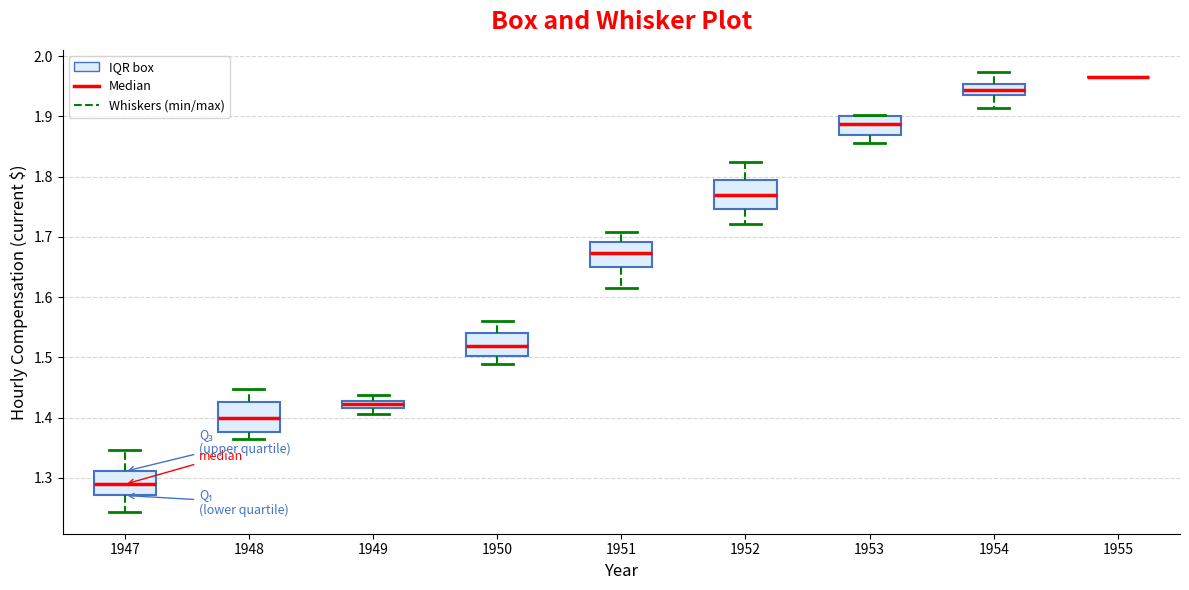

Where does the median line of the box at x = 1951 sit on the y-axis? The values are not printed on the chart, so give them approximately, as read against the axis.

1.67